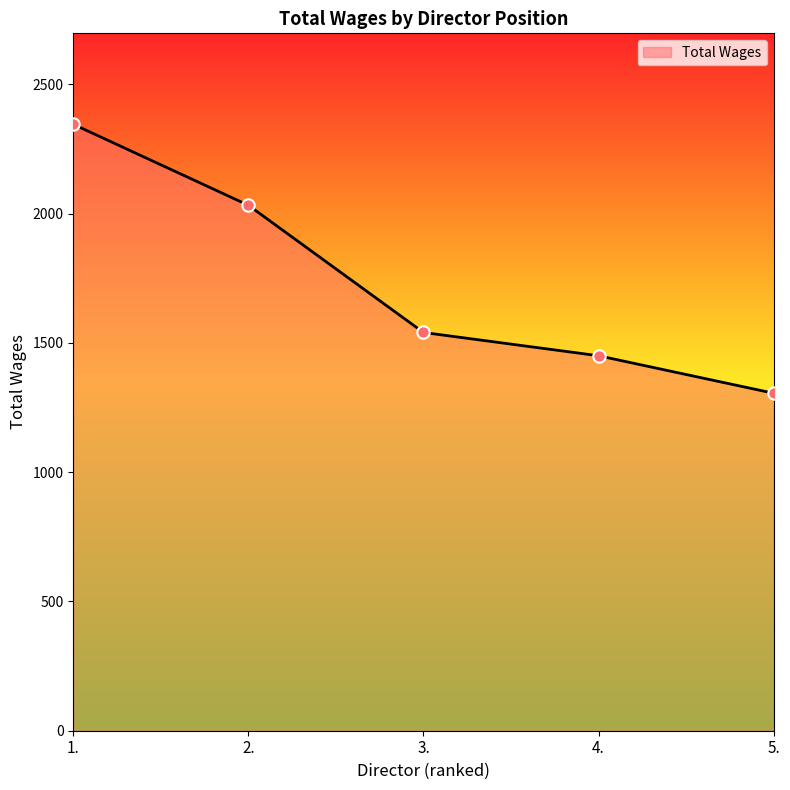

Approximately how many times larger is the value at 1. compared to 2.?

1.2